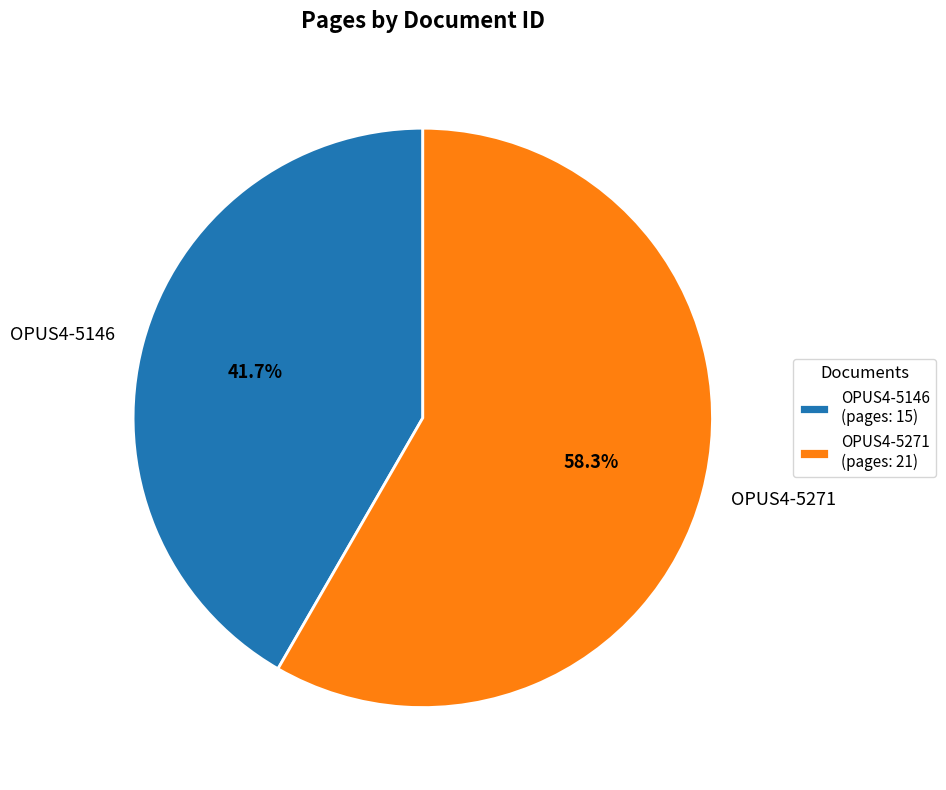

What portion of the pie excludes OPUS4-5271?

41.7%